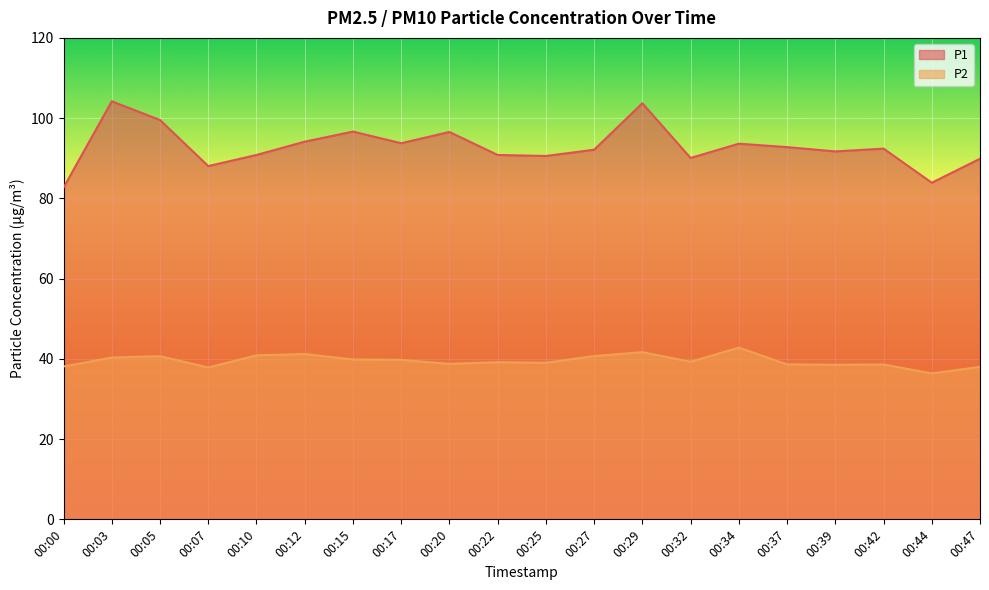

The P1 series shows 82.7 at 00:00. True or false?

True